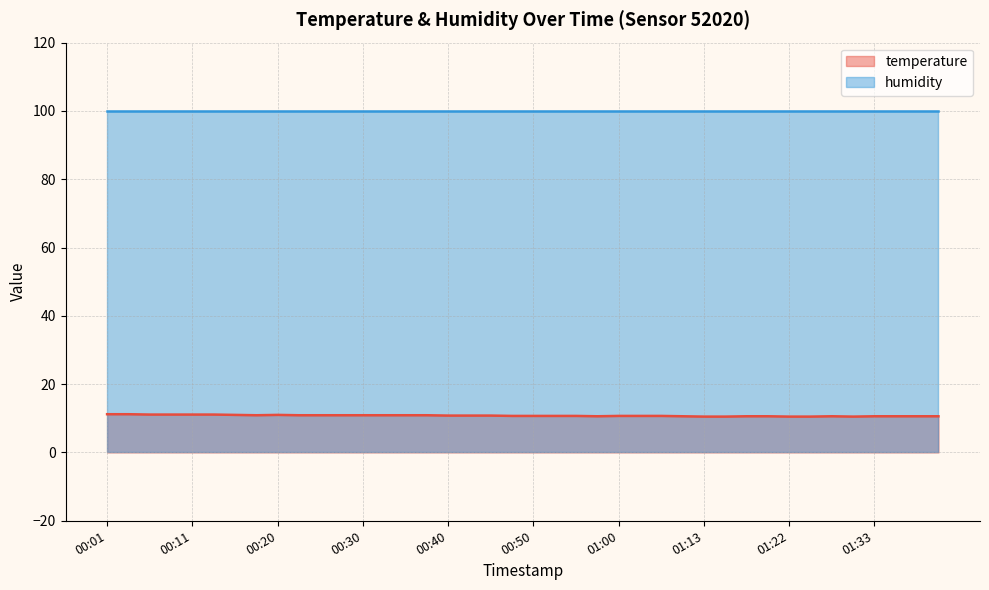

How many data points does each series have?

40